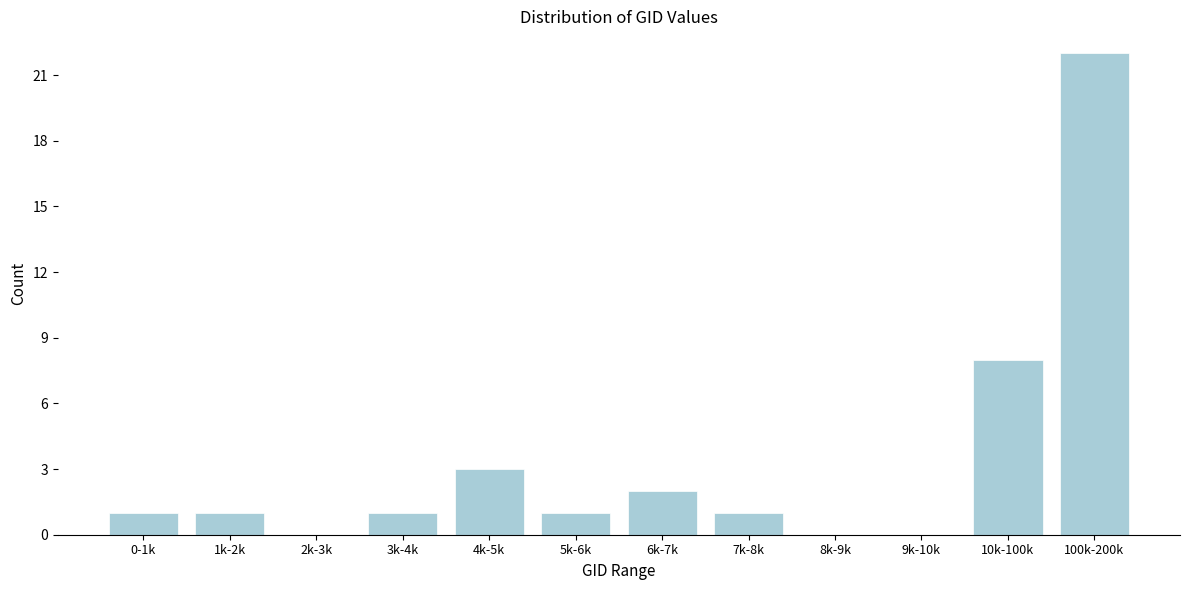

Reading left to right, extract all data points from this chart.

0-1k=1	1k-2k=1	2k-3k=0	3k-4k=1	4k-5k=3	5k-6k=1	6k-7k=2	7k-8k=1	8k-9k=0	9k-10k=0	10k-100k=8	100k-200k=22